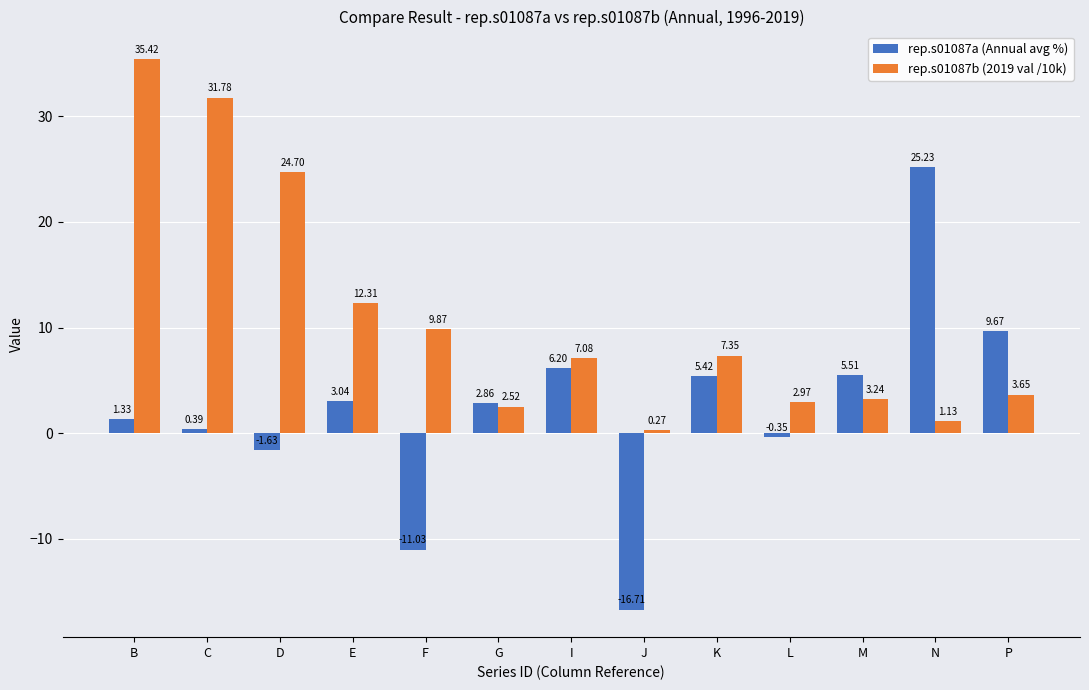

Where is rep.s01087b (2019 val /10k) nearest to the value 17?

E